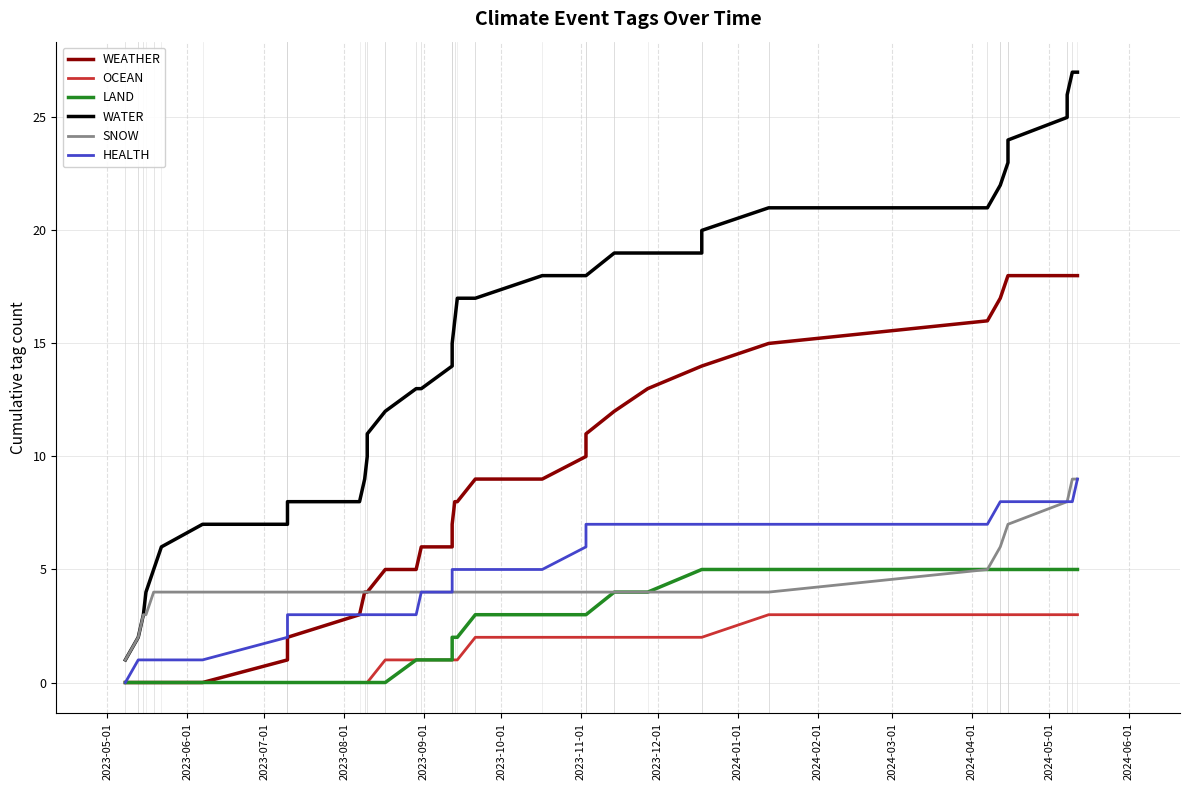

Which series has the widest spread of values?

WATER